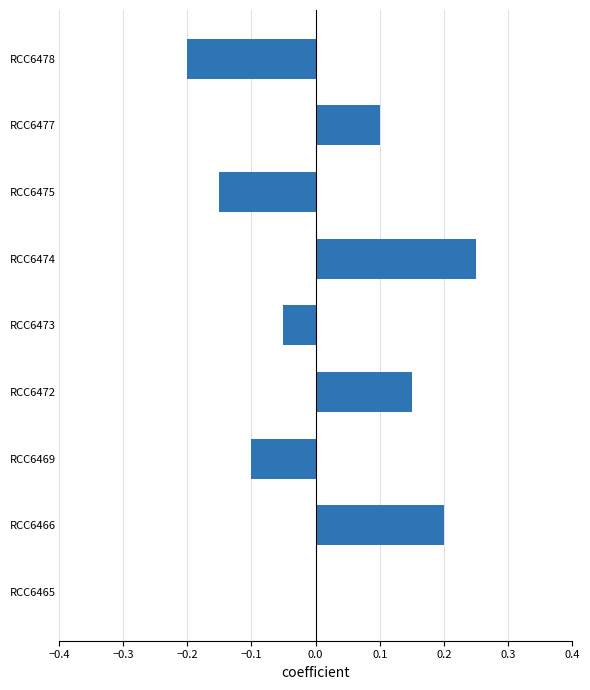

What is the sum of the values at RCC6478 and RCC6469?

-0.3